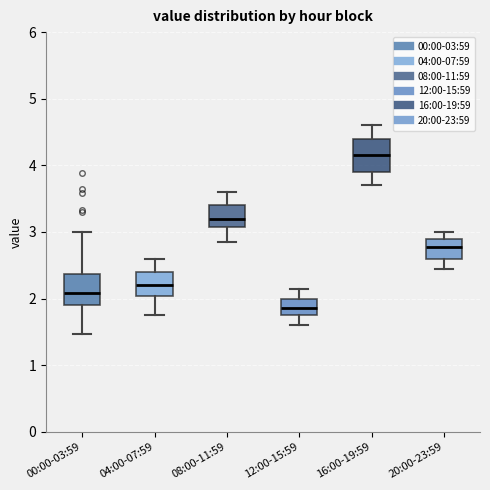

Reading left to right, transcribe this box plot: for each box, give where its median line is, the range the box spans, and where its two whiskers end, as read against the y-axis. The values are not printed on the chart, so give them approximately, as read against the axis.

00:00-03:59: median 2.1, box 1.9 to 2.4, whiskers 1.5 to 3.0
04:00-07:59: median 2.2, box 2.0 to 2.4, whiskers 1.8 to 2.6
08:00-11:59: median 3.2, box 3.1 to 3.4, whiskers 2.9 to 3.6
12:00-15:59: median 1.9, box 1.8 to 2.0, whiskers 1.6 to 2.2
16:00-19:59: median 4.2, box 3.9 to 4.4, whiskers 3.7 to 4.6
20:00-23:59: median 2.8, box 2.6 to 2.9, whiskers 2.5 to 3.0